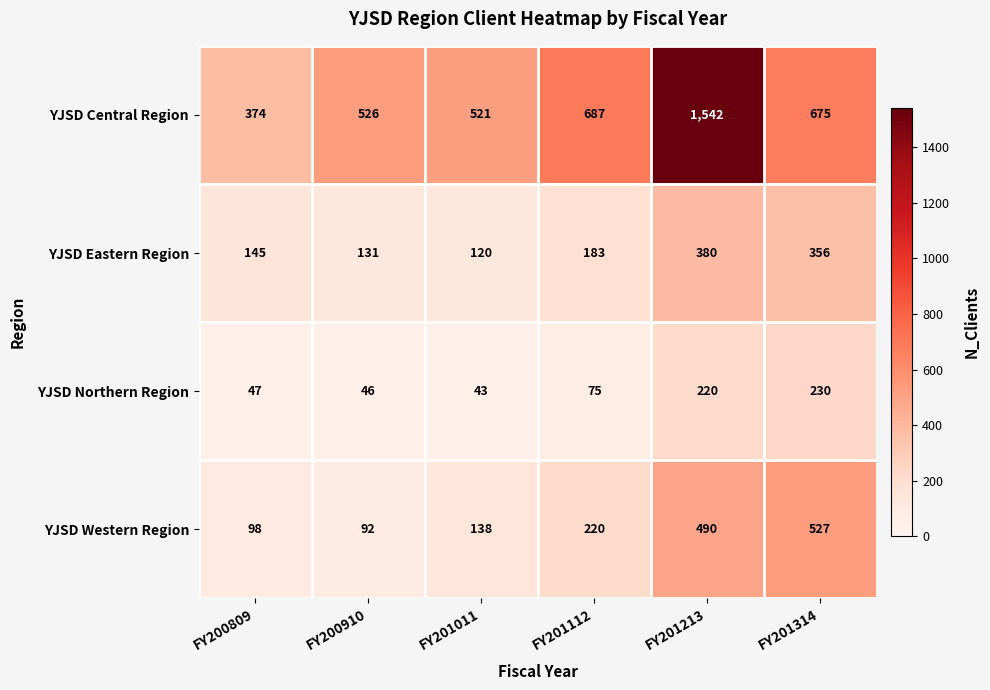

Which category has the highest value across all series?

FY201213